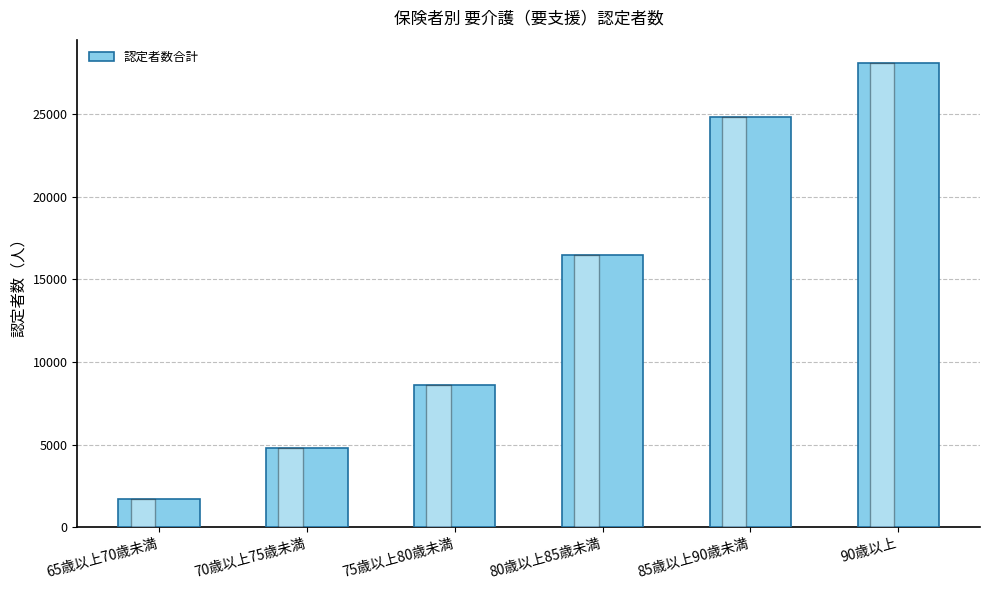

What is the difference between the second highest and minimum values?

23088